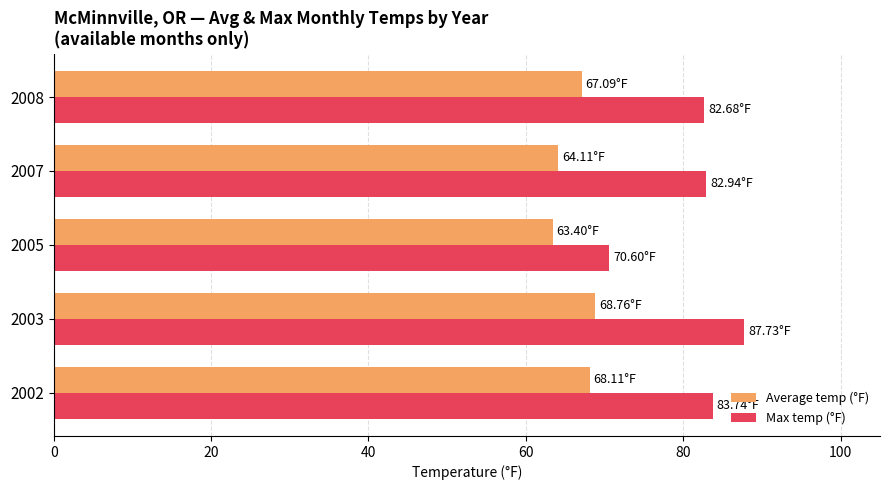

Is the value of Average temp (°F) at 2008 greater than the value of Max temp (°F) at 2008?

No